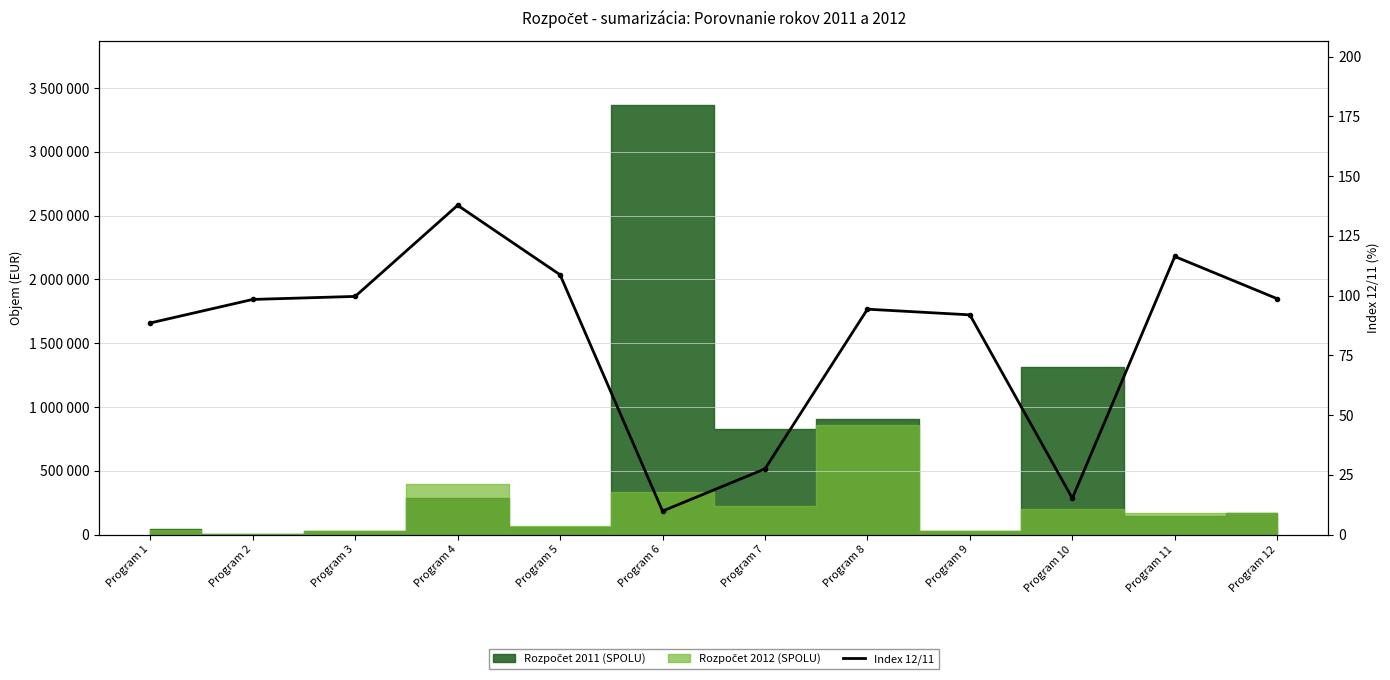

Which has a higher value, Program 9 or Program 3?

Program 3